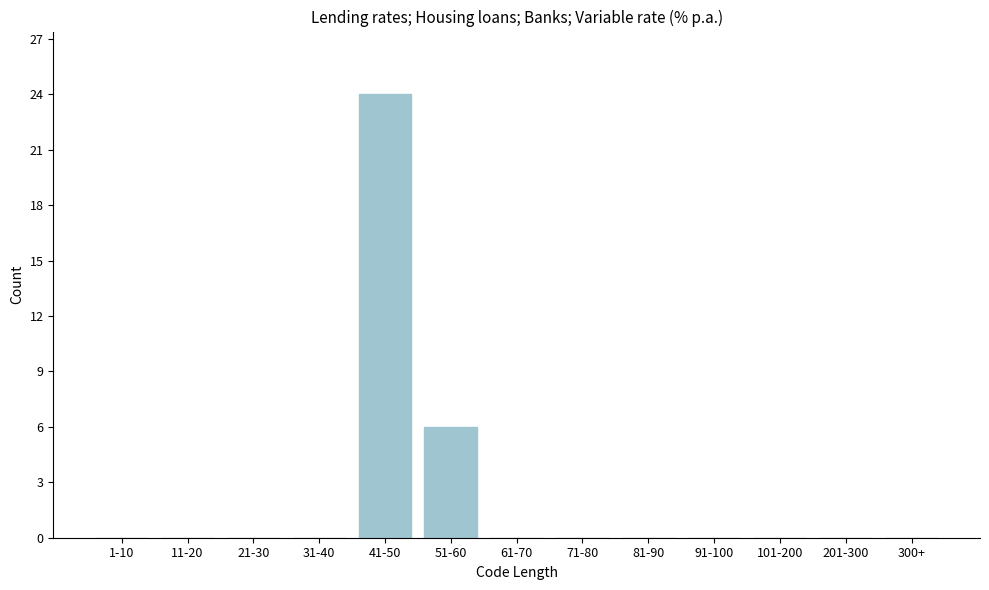

Reading right to left, list all the values displayed in this chart.

300+=0	201-300=0	101-200=0	91-100=0	81-90=0	71-80=0	61-70=0	51-60=6	41-50=24	31-40=0	21-30=0	11-20=0	1-10=0